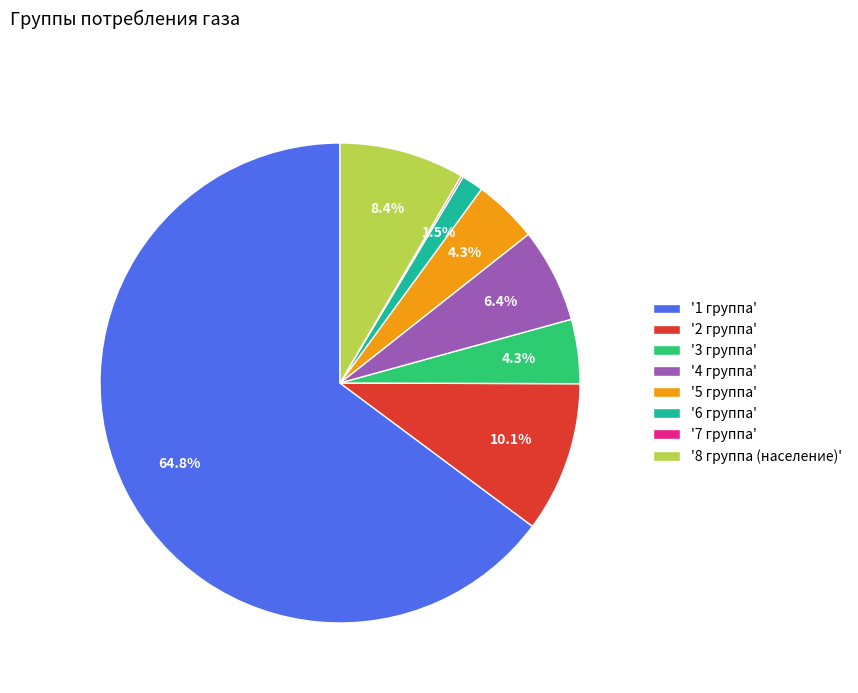

Which slice is the largest?

'1 группа'